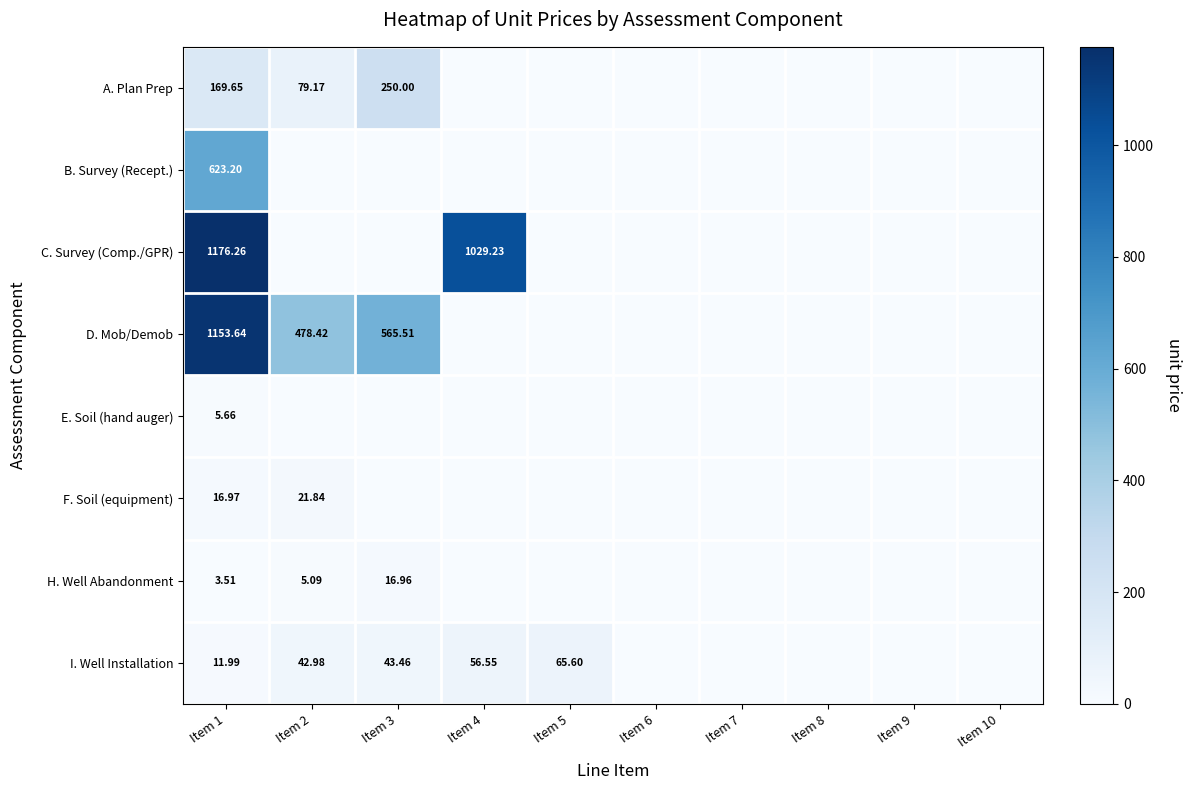

Rank the series at Item 1 from highest to lowest value.

C. Survey (Comp./GPR), D. Mob/Demob, B. Survey (Recept.), A. Plan Prep, F. Soil (equipment), I. Well Installation, E. Soil (hand auger), H. Well Abandonment